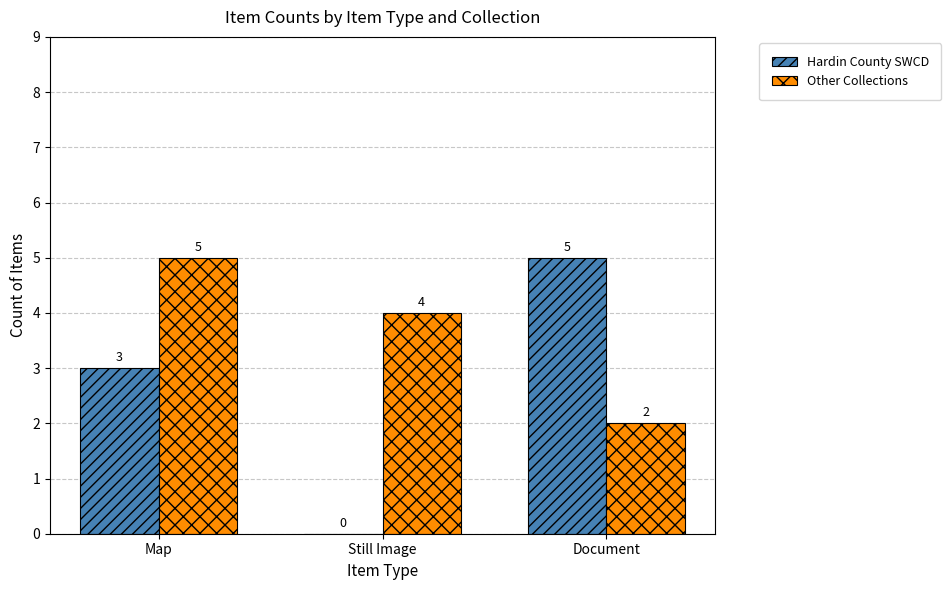

What is the total value across all series at Map?

8